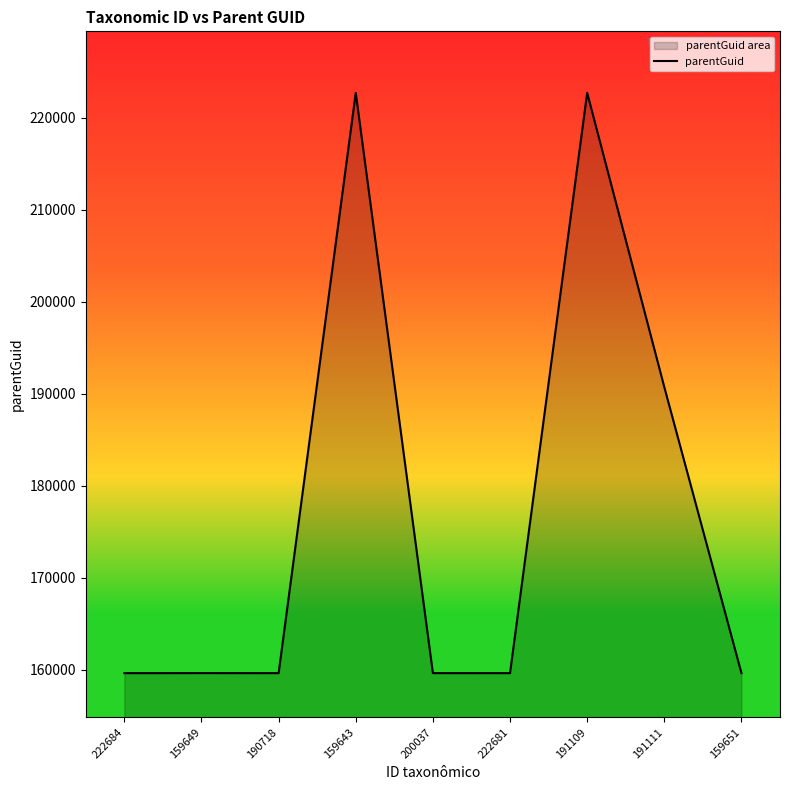

What is the approximate value at 159643?

222681